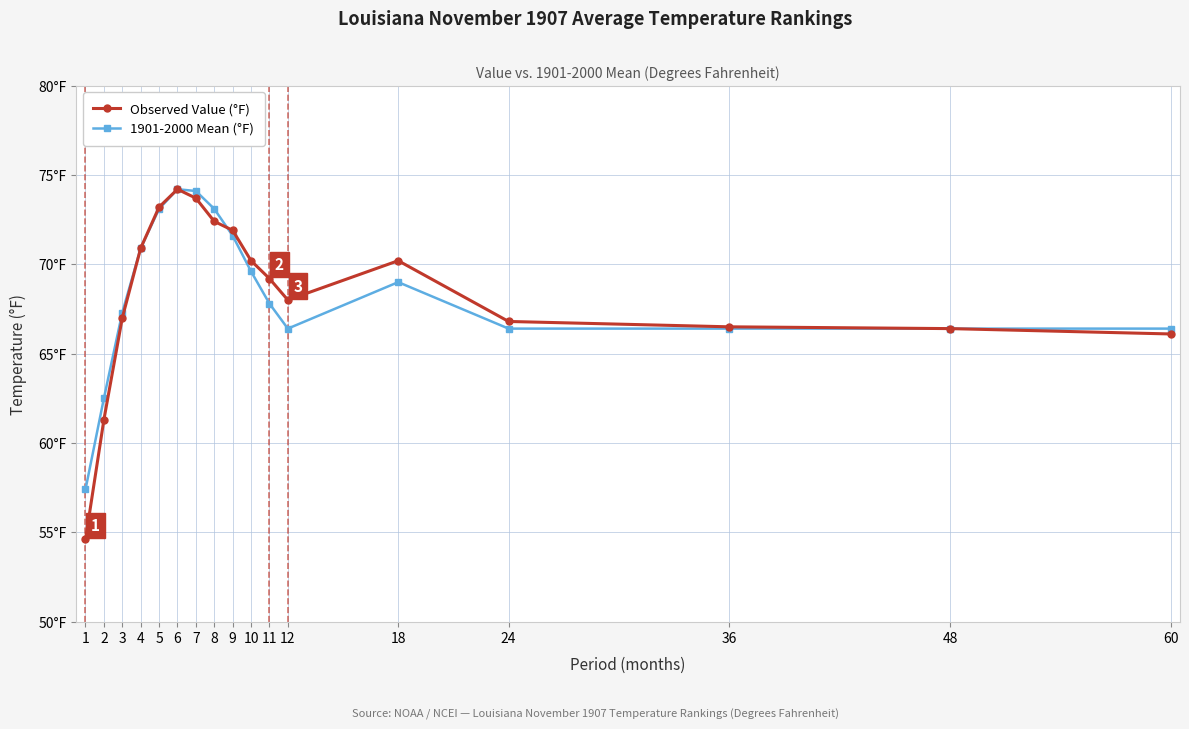

What are all the series names shown in the legend?

Observed Value (°F), 1901-2000 Mean (°F)